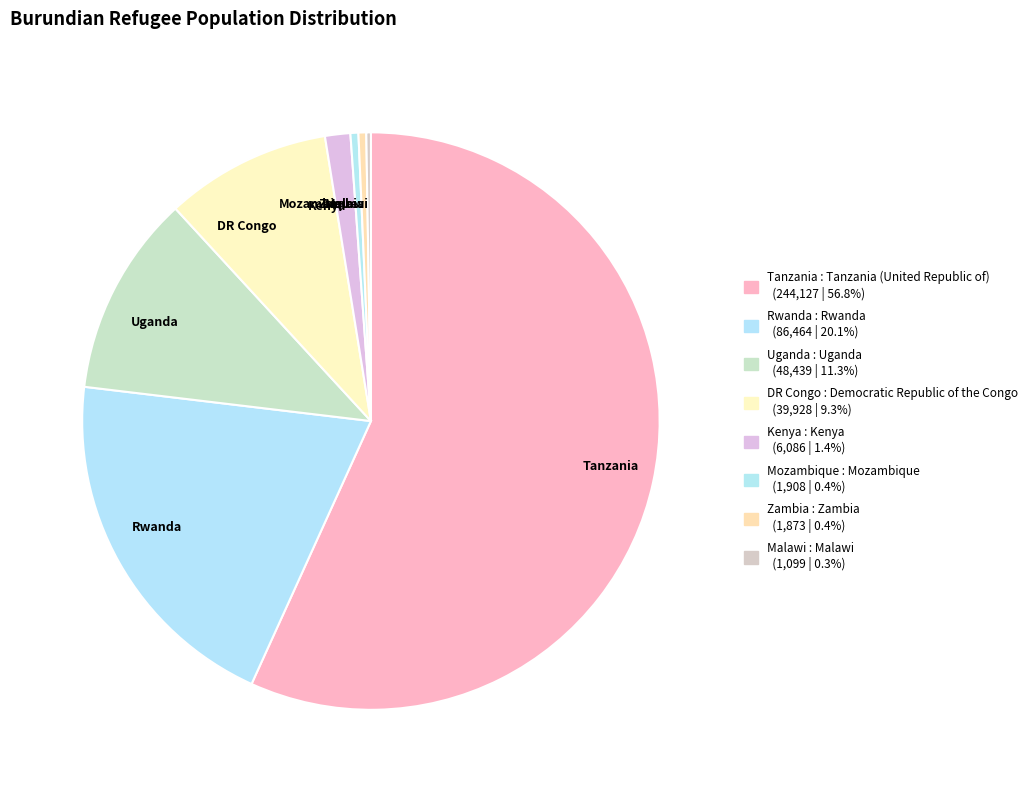

Which slice is the largest?

Tanzania